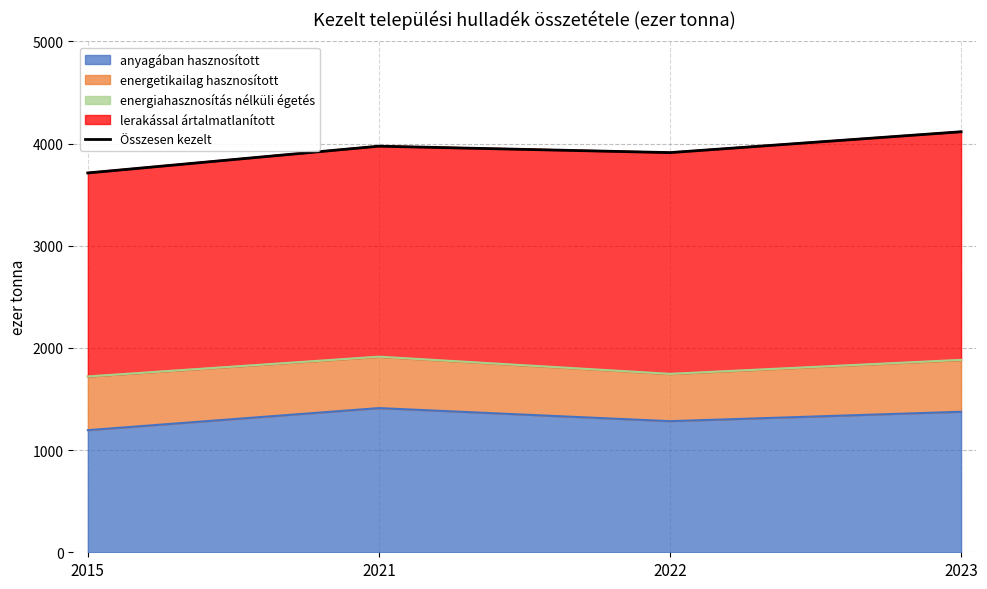

What is the value of the 4th point from the left?

4115